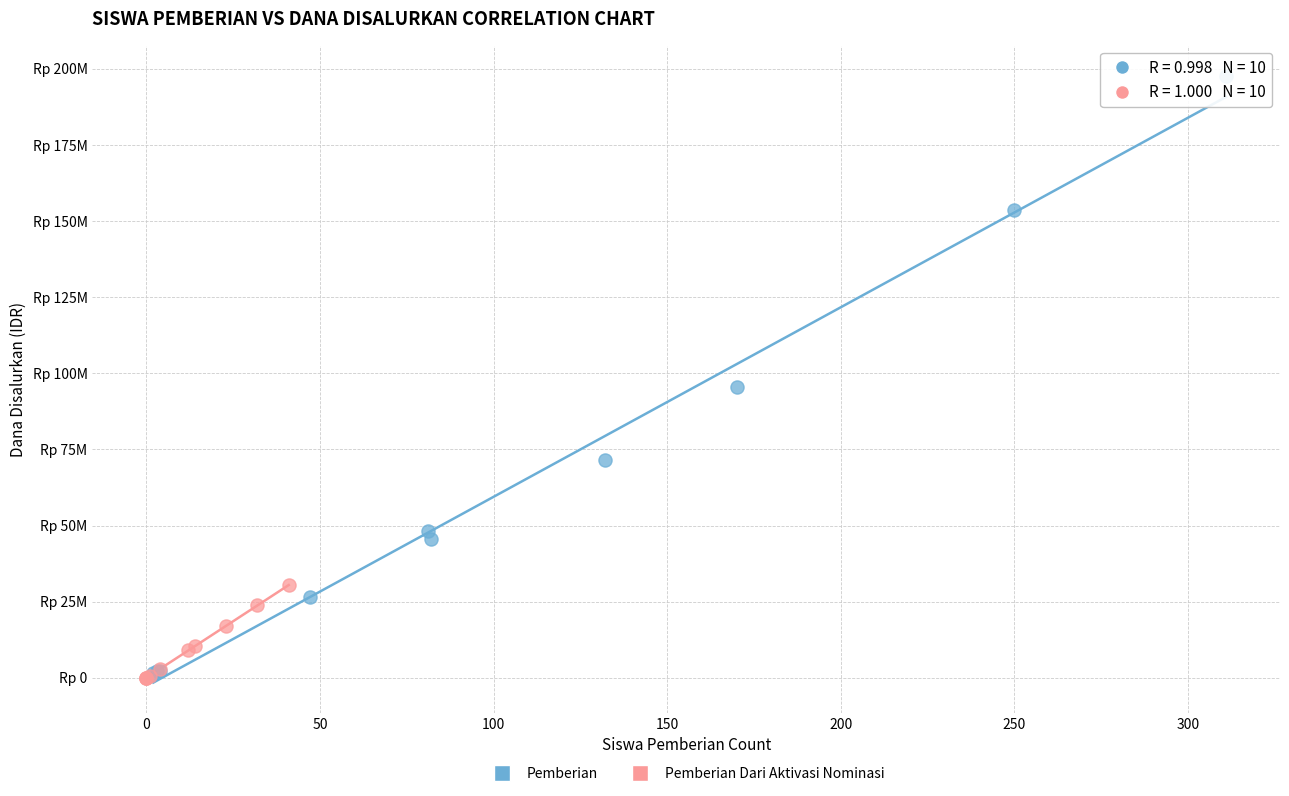

Which series has the largest Y range (max minus min)?

Pemberian